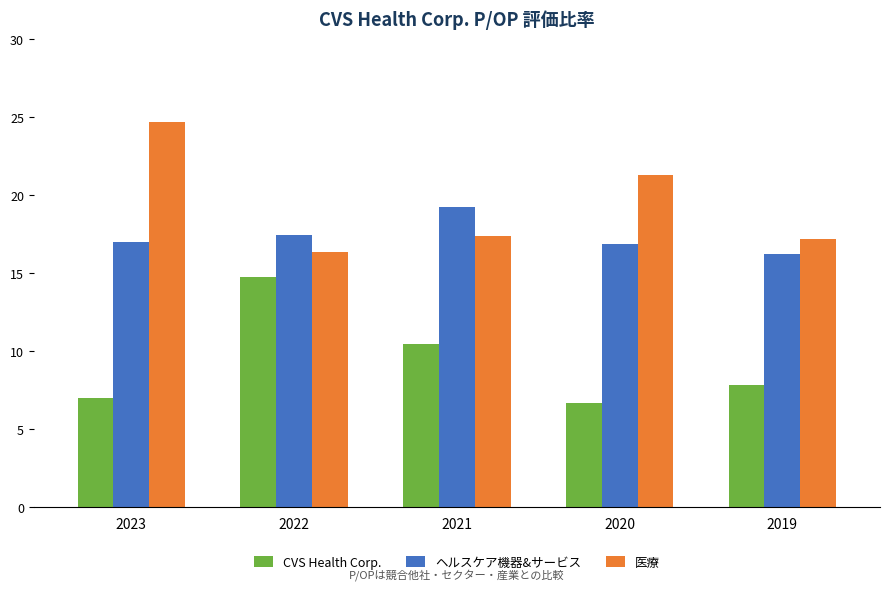

Is it true that CVS Health Corp. equals 2.5 at 2021?

False